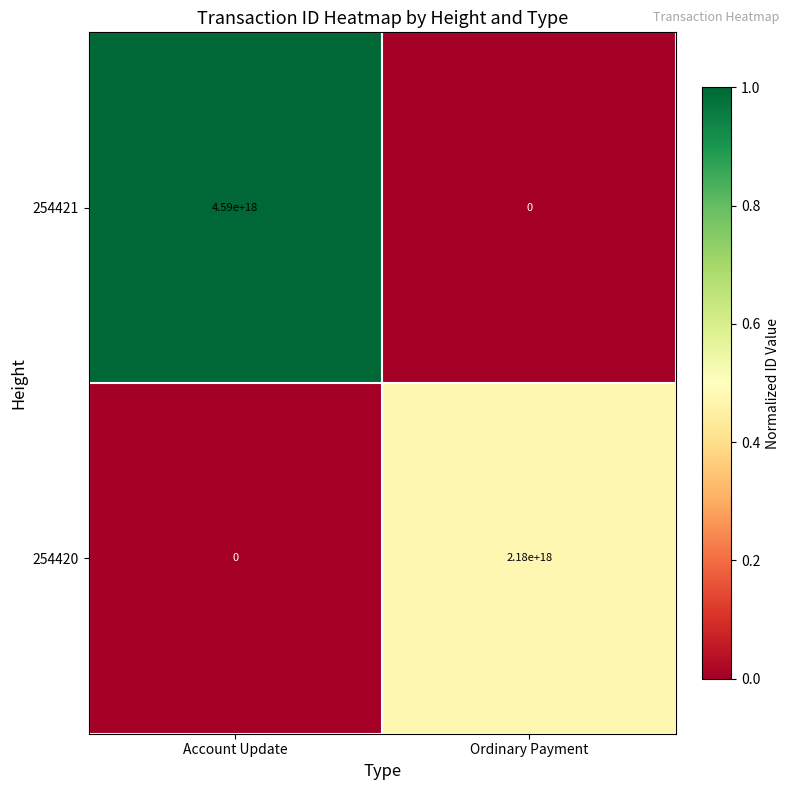

How many distinct data groups are displayed?

2